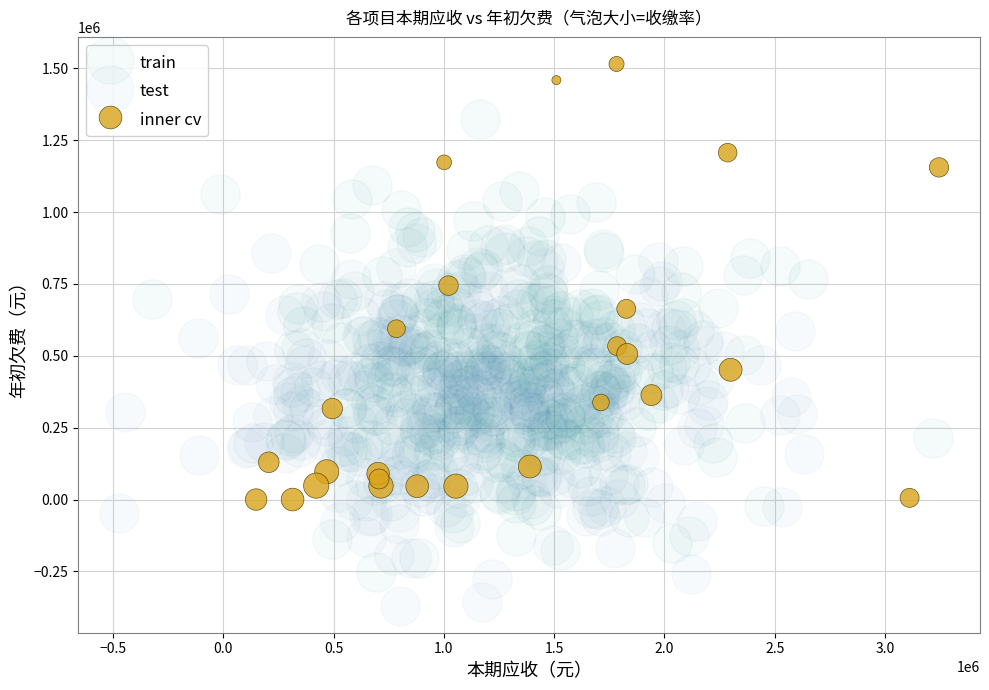

Which series reaches the maximum Y coordinate?

inner cv